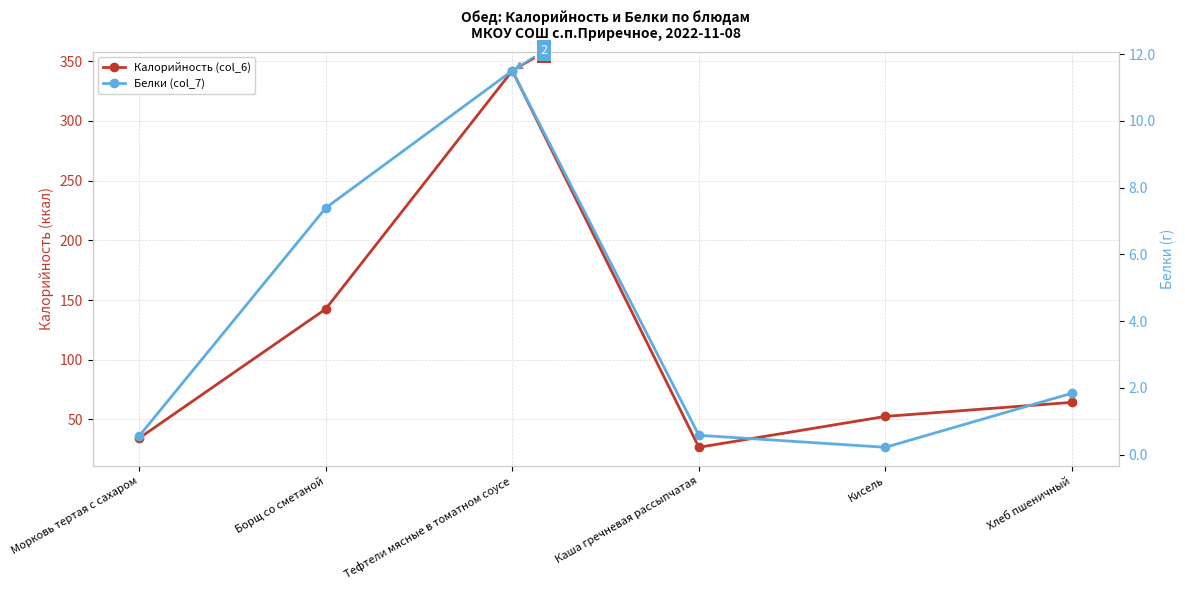

How many values in the Калорийность (col_6) series exceed 64?

3